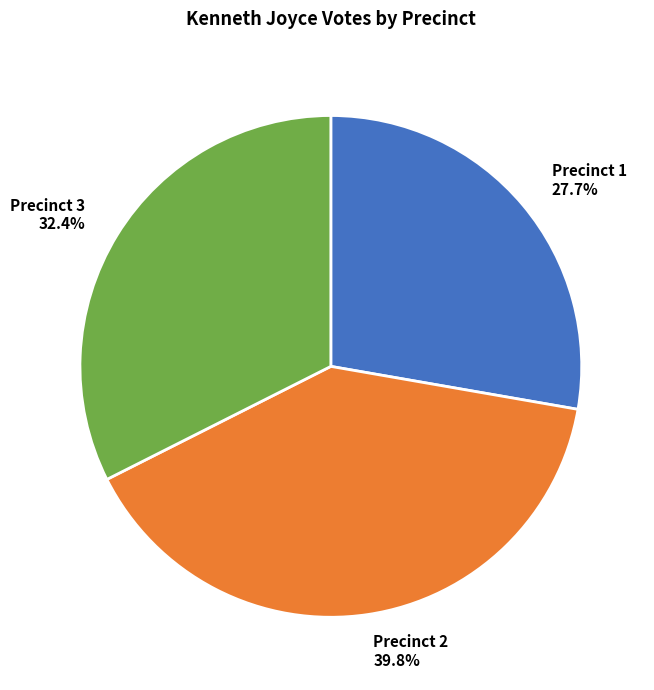

What percentage is NOT represented by Precinct 1?

72.3%